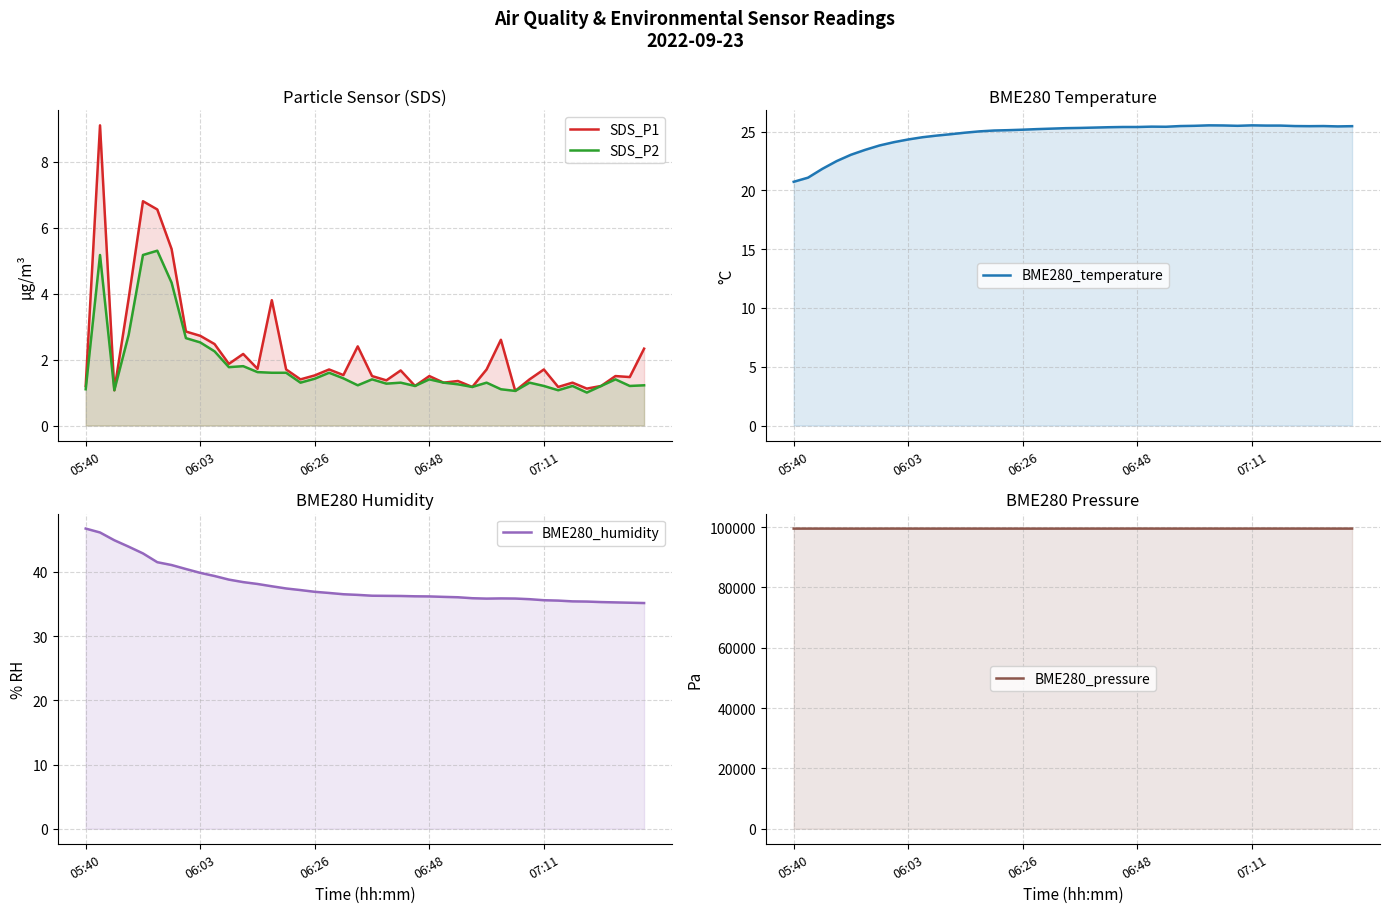

In BME280_pressure, how many points are higher than both neighbors (excluding endpoints)?

11